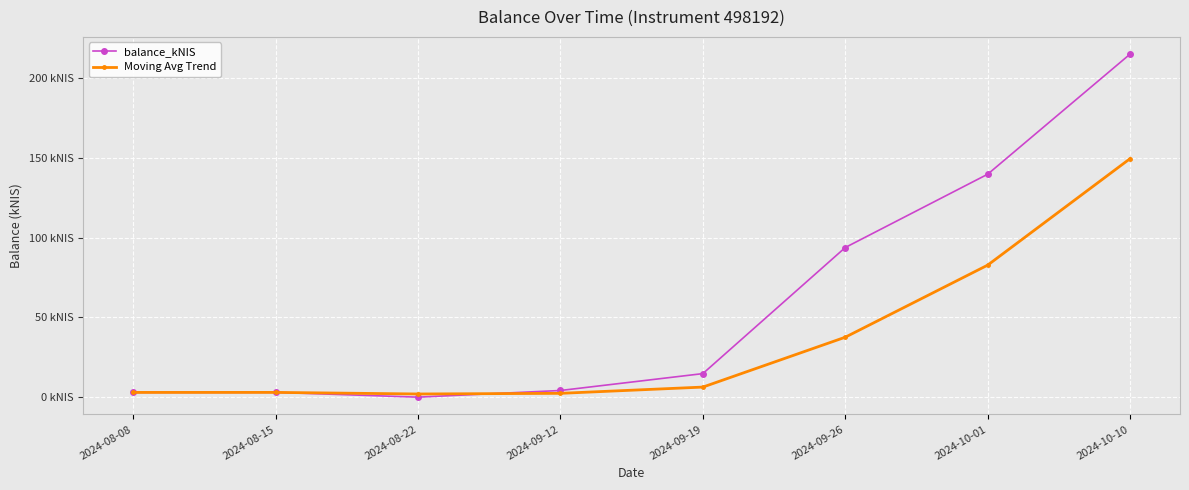

At which category does balance_kNIS reach its first local peak?

2024-08-15